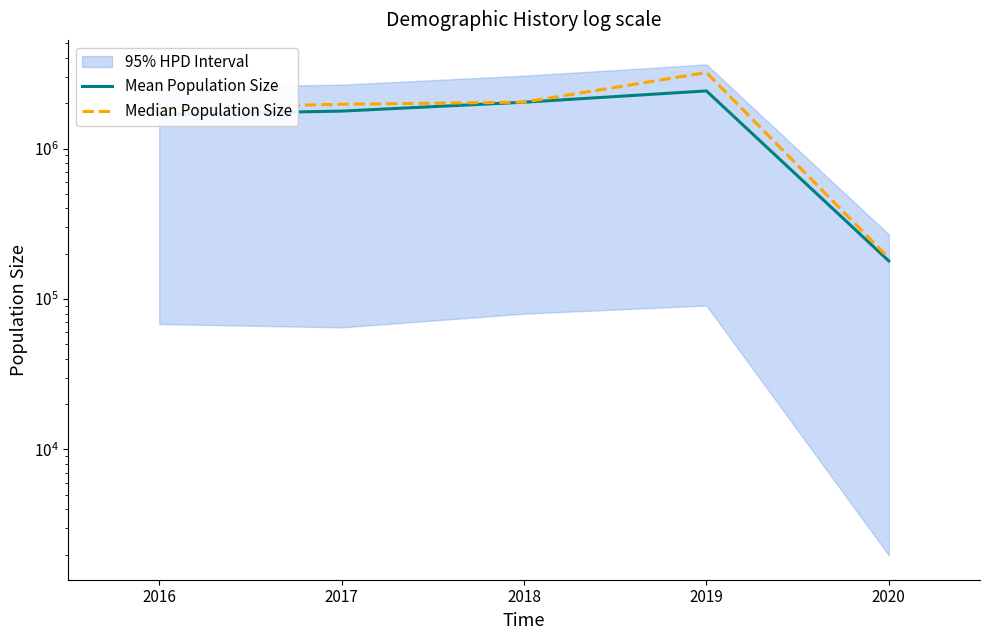

Is it true that Median Population Size equals 1969400 at 2017?

True